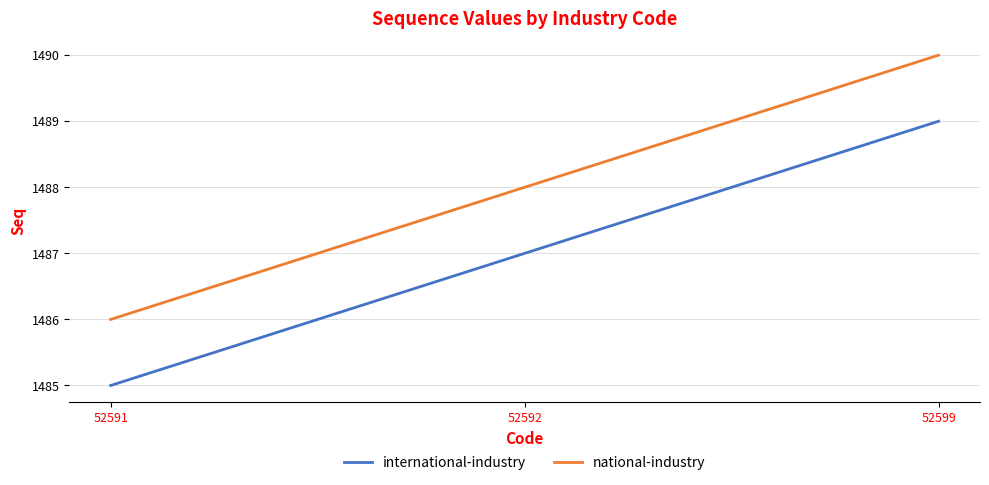

List the series in order of their overall mean, highest first.

national-industry, international-industry